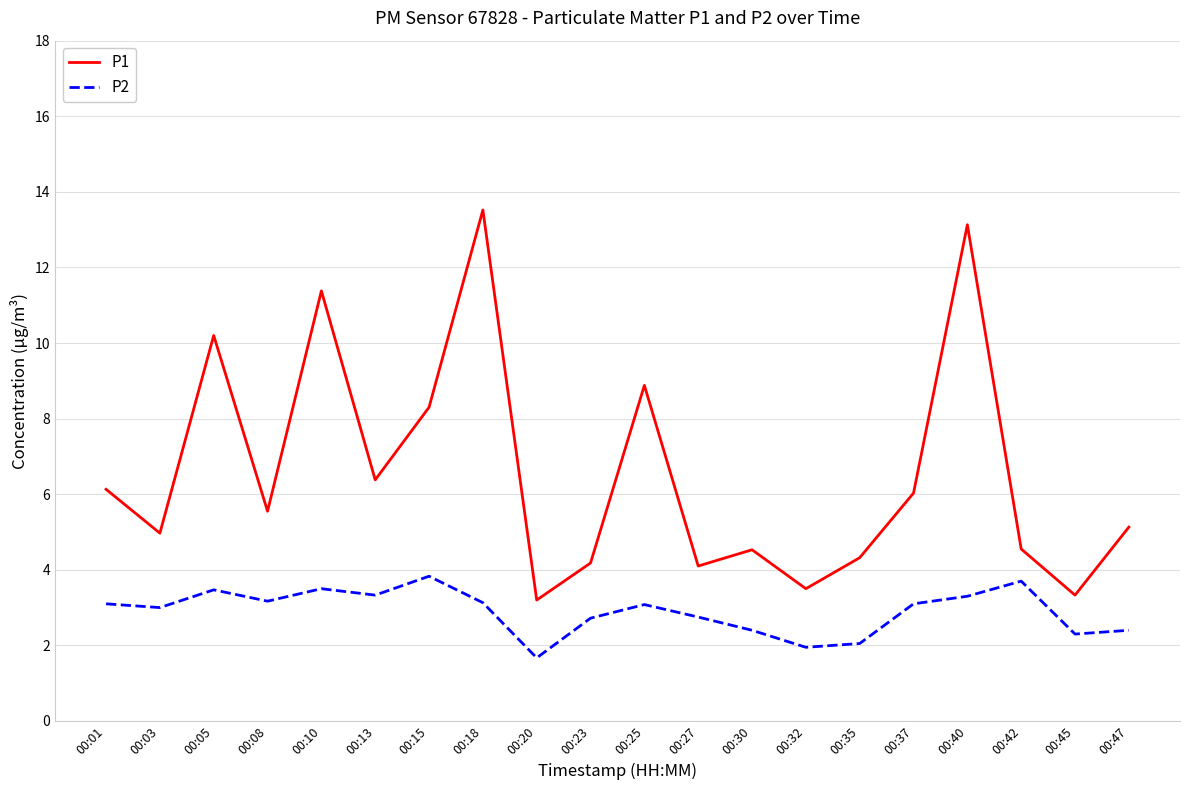

What are all the series names shown in the legend?

P1, P2